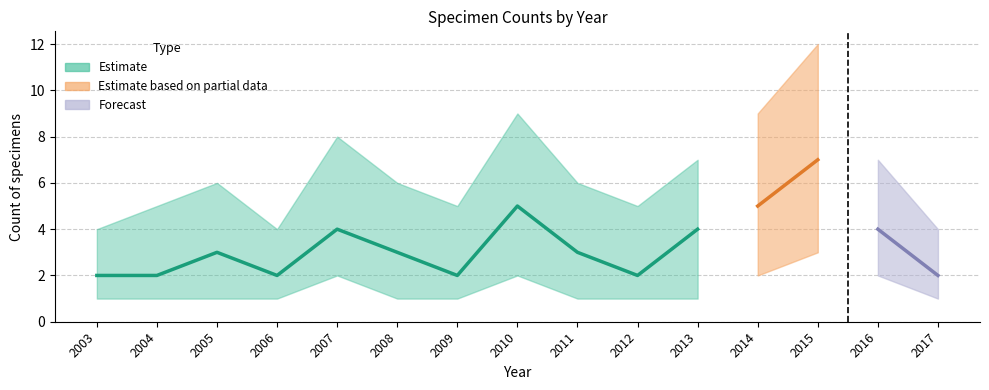

Where is Count_upper nearest to the value 8?

2007